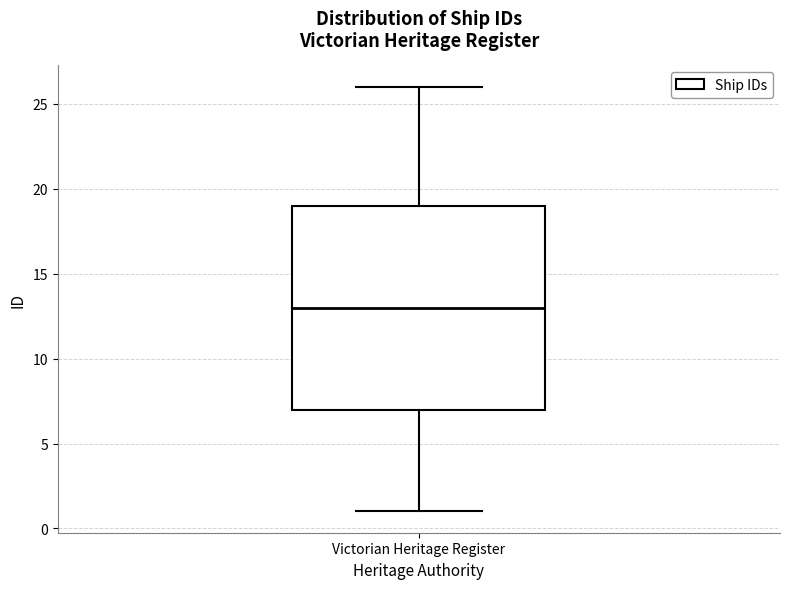

Transcribe this box plot: give where the median line is, the range the box spans, and where the two whiskers end, as read against the y-axis. The values are not printed on the chart, so give them approximately, as read against the axis.

median 13, box 7 to 19, whiskers 1 to 26